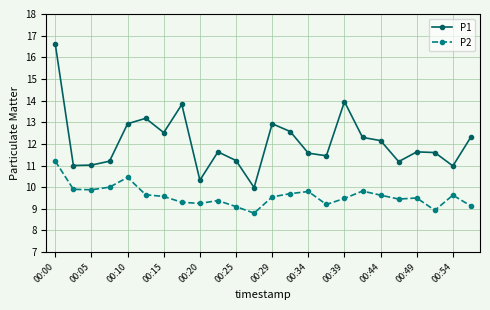

True or false: P2 and P1 cross at least once.

False